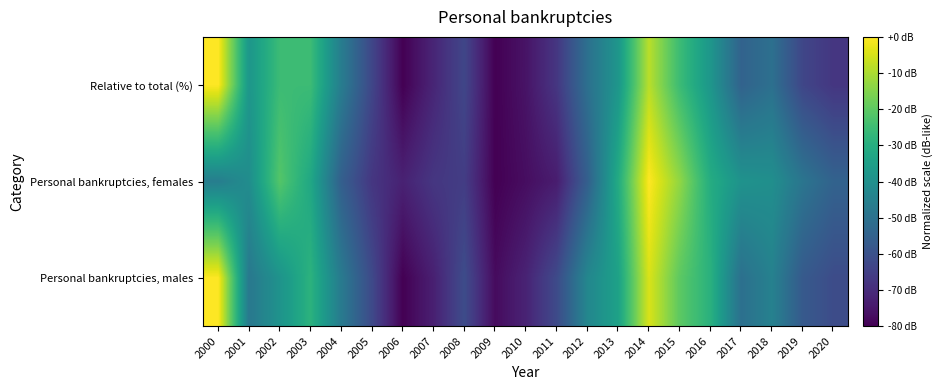

Count the number of categories in the chart.

21